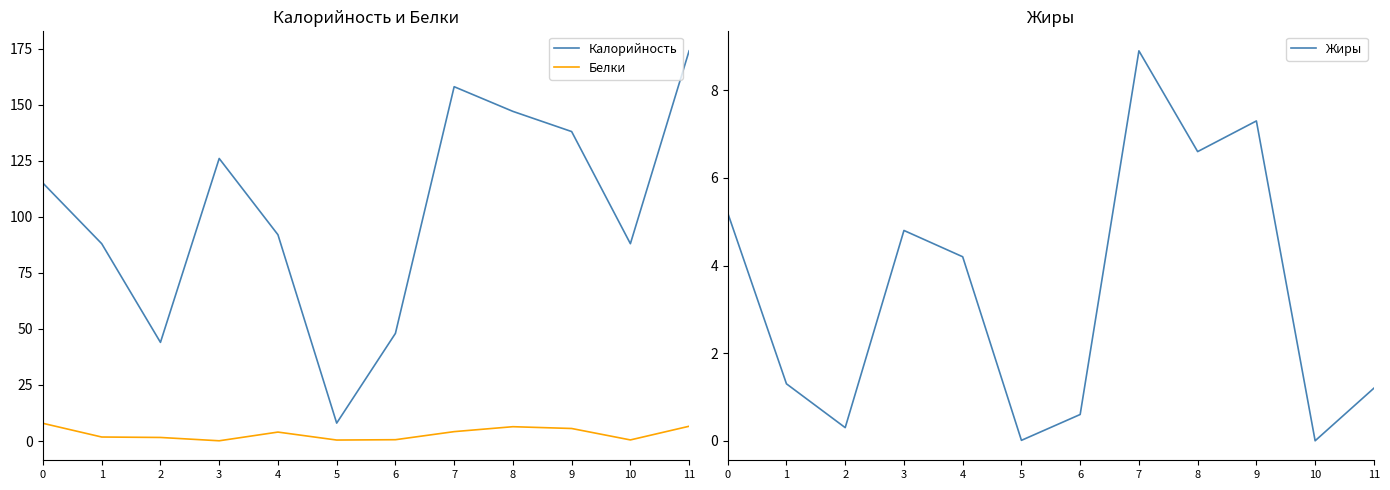

How many data points in Калорийность are less than 115?

6